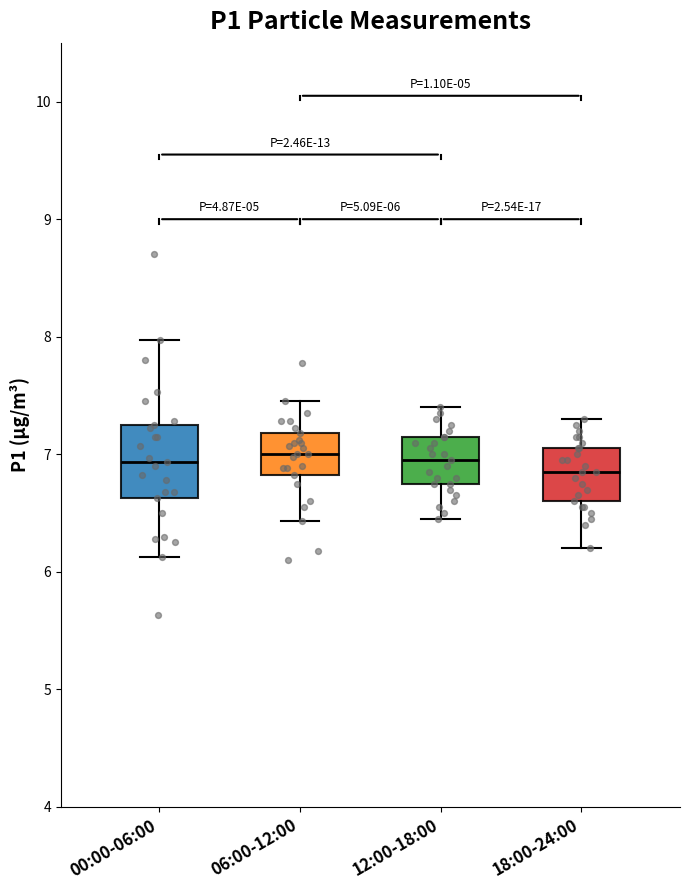

Which box is the tallest, from its lower edge to its upper edge?

00:00-06:00